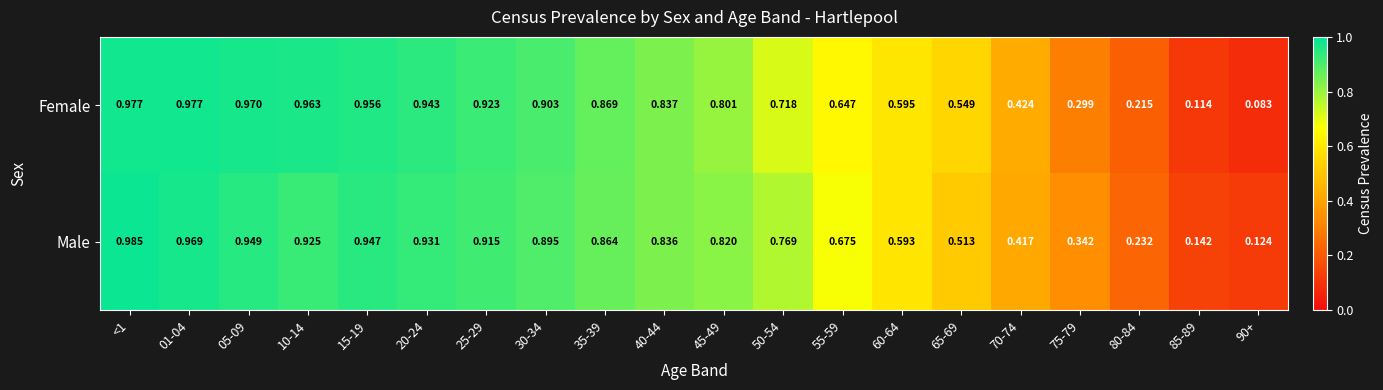

At how many categories does at least one series exceed 0?

20